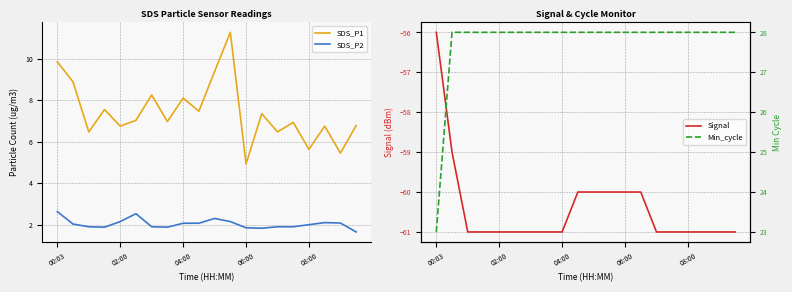

Rank the series by their maximum value, from lowest to highest.

Signal, SDS_P2, SDS_P1, Min_cycle